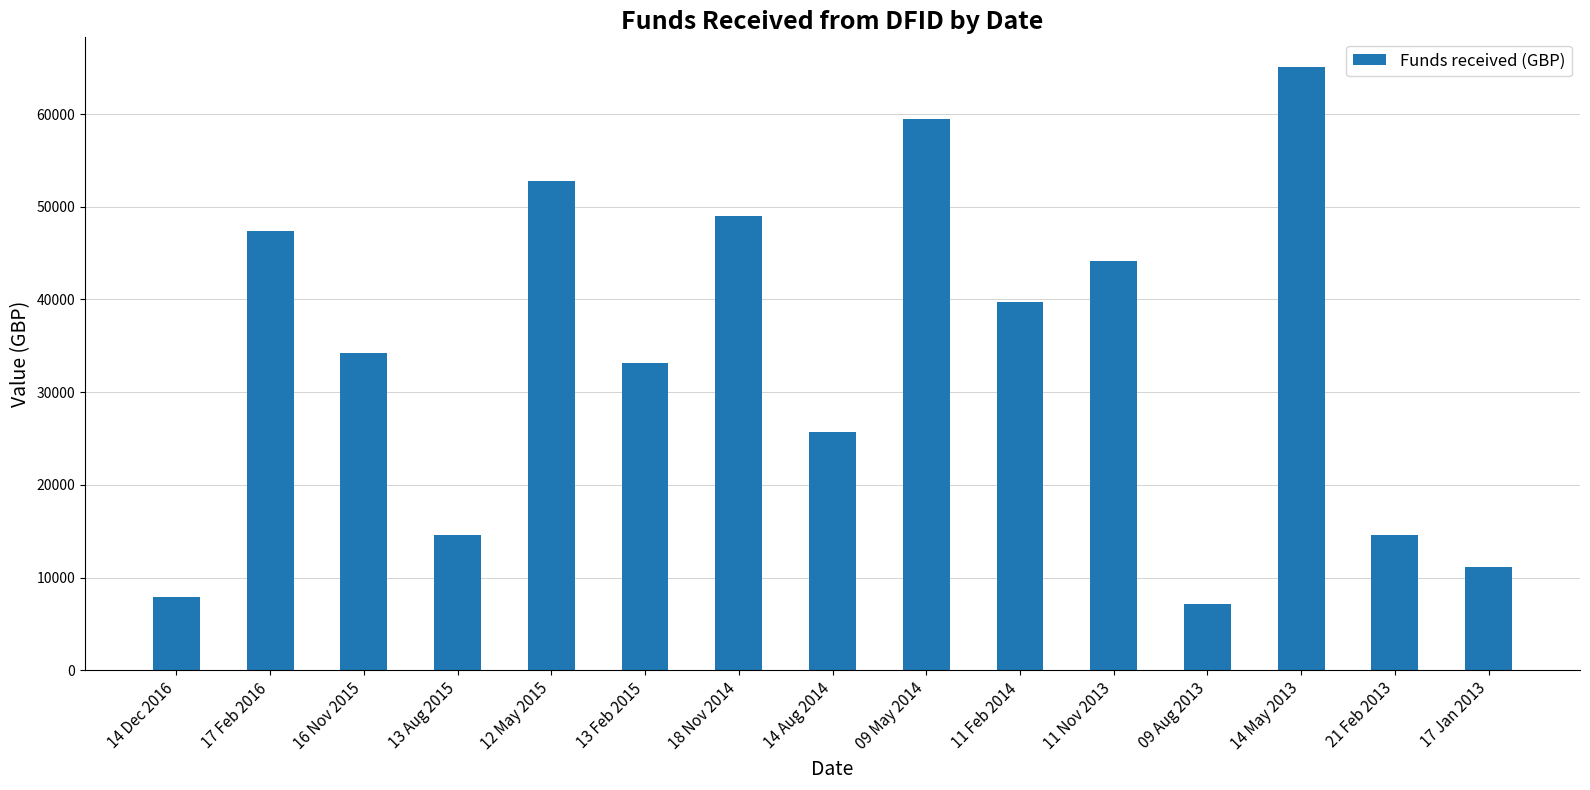

The chart shows a value of 44131.4 at 11 Nov 2013. True or false?

True